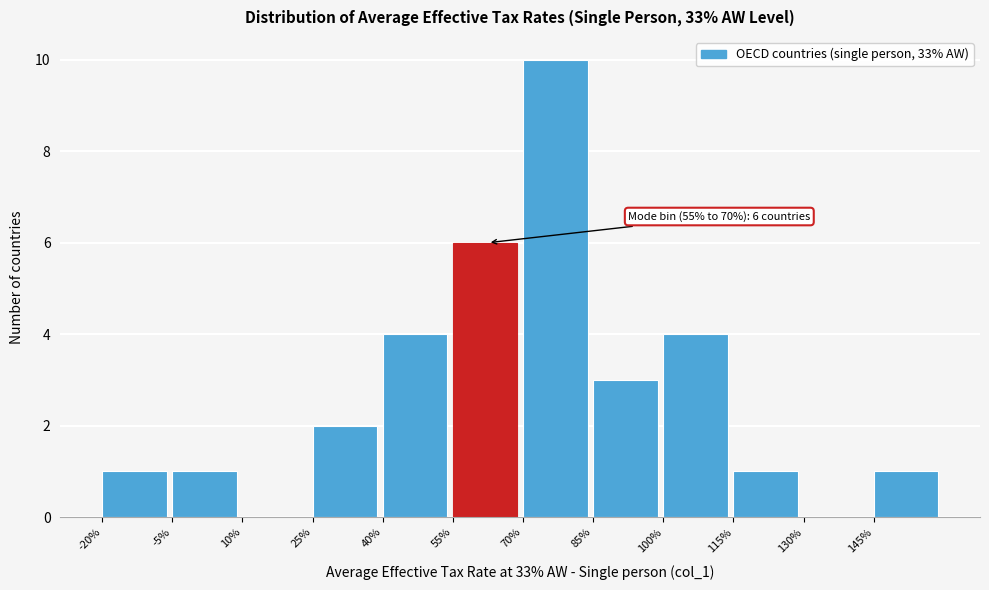

Over which range of the x-axis is the bar tallest?

70 to 85